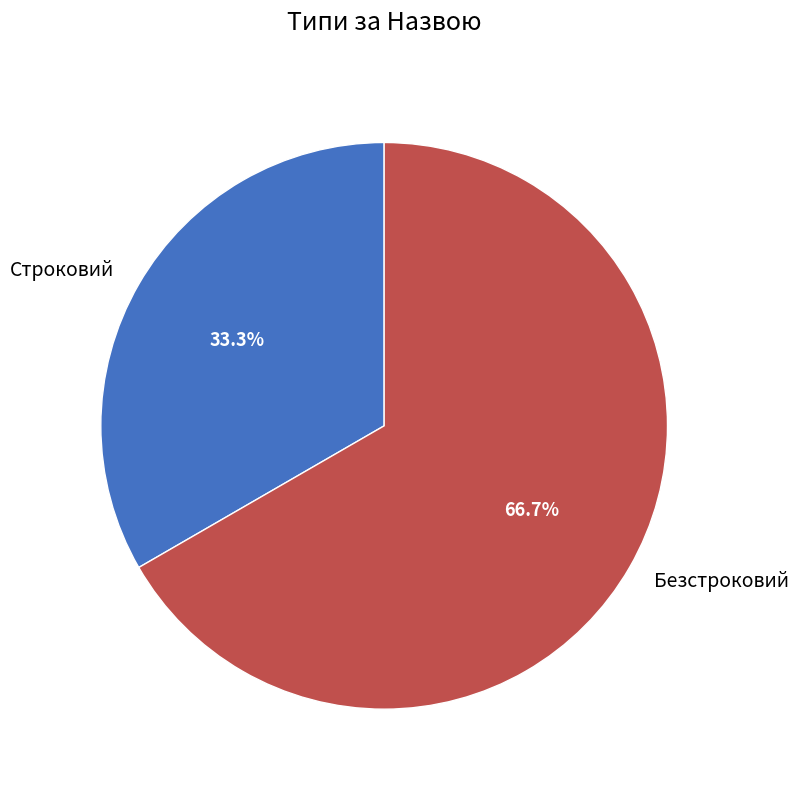

What percentage is the Безстроковий slice, to the nearest percent?

67%